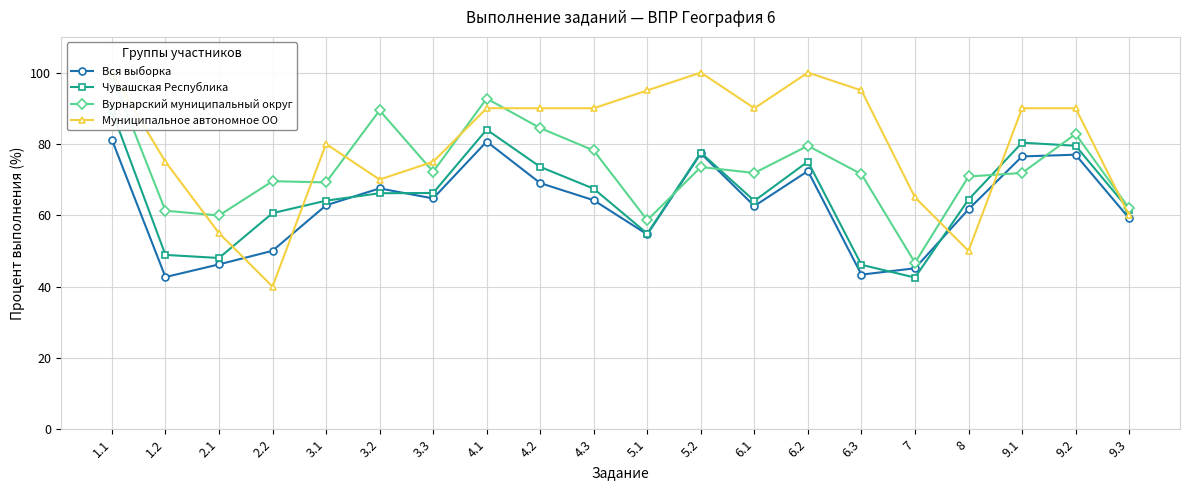

Which category has the highest value in the Чувашская Республика series?

1.1